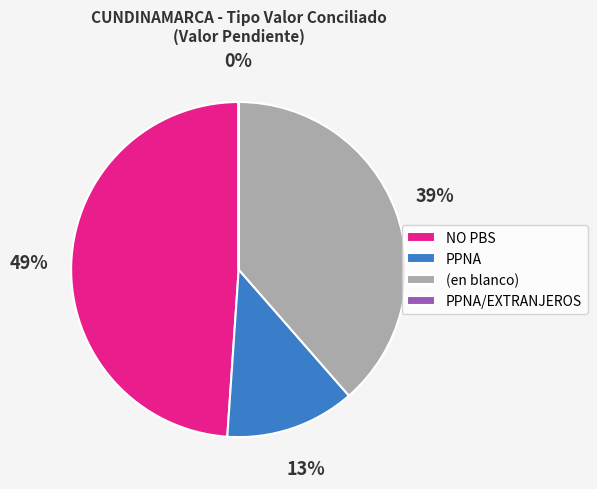

Is there any slice that represents more than half of the pie?

No